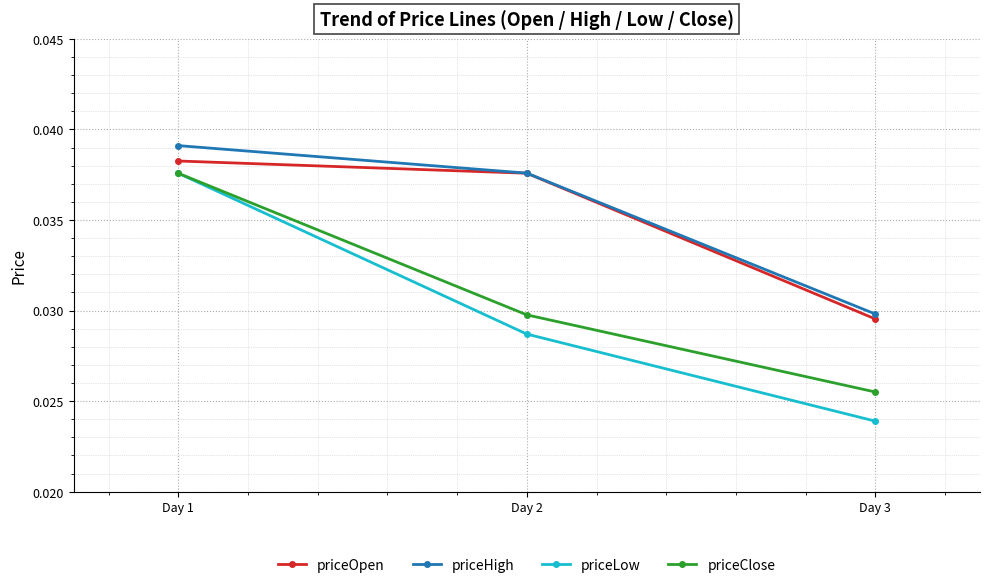

How many lines are shown in the chart?

4